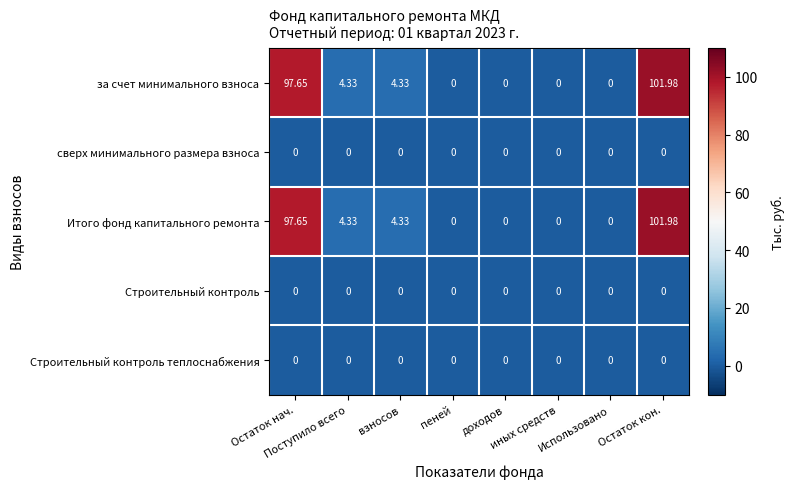

What is the total value across all series at Остаток кон.?

204.0